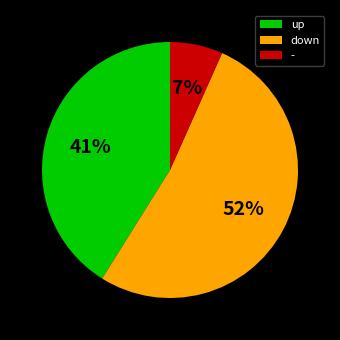

The up slice represents 41% of the pie. True or false?

True